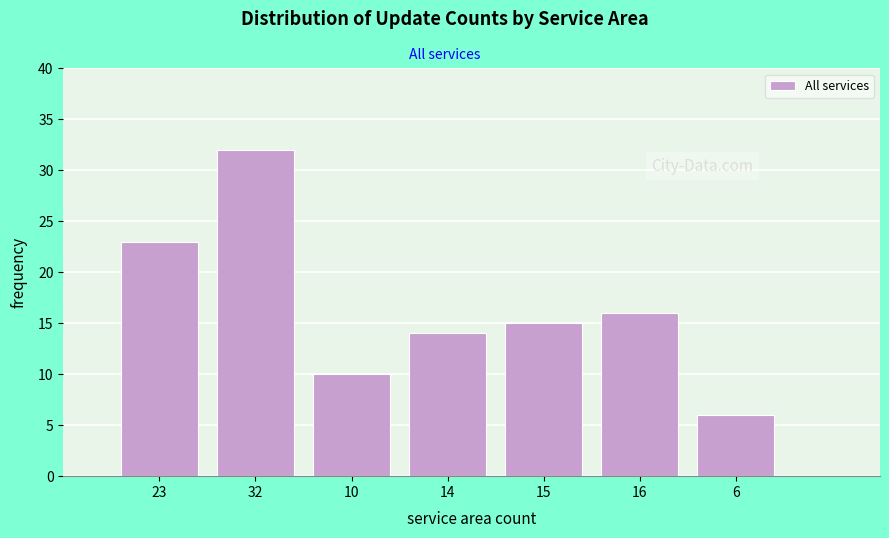

Reading left to right, what are all the values shown in this chart?

23=23	32=32	10=10	14=14	15=15	16=16	6=6